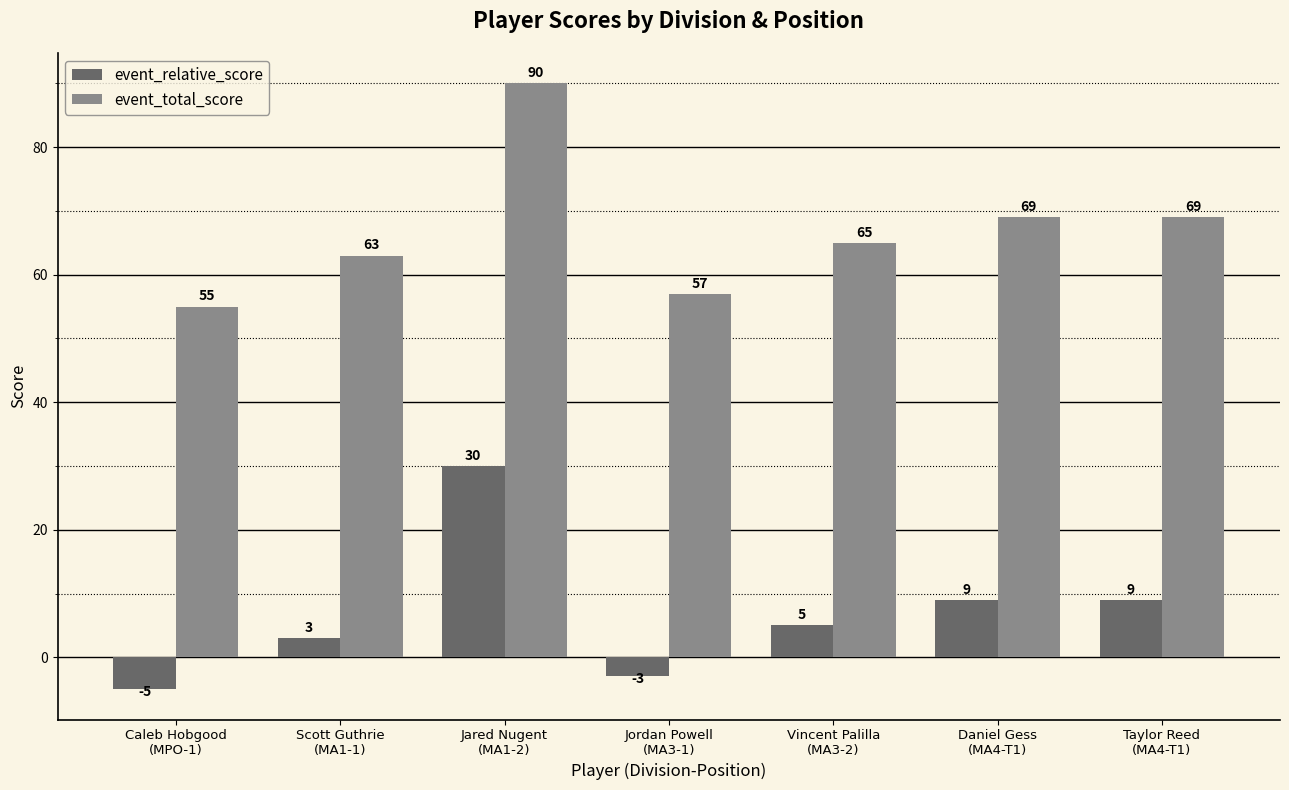

Count the number of data series in this chart.

2